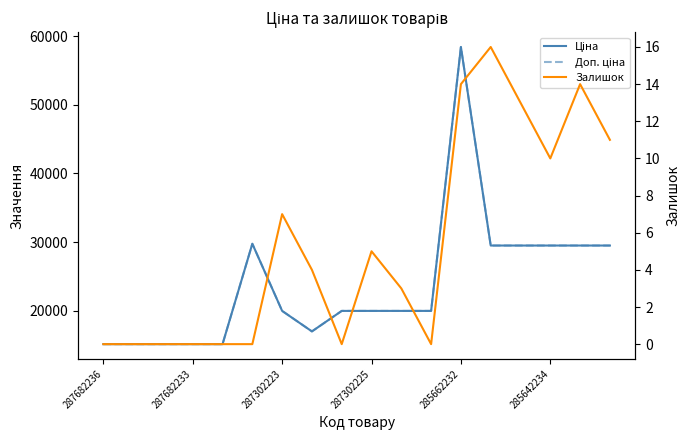

What are all the series names shown in the legend?

Ціна, Доп. ціна, Залишок